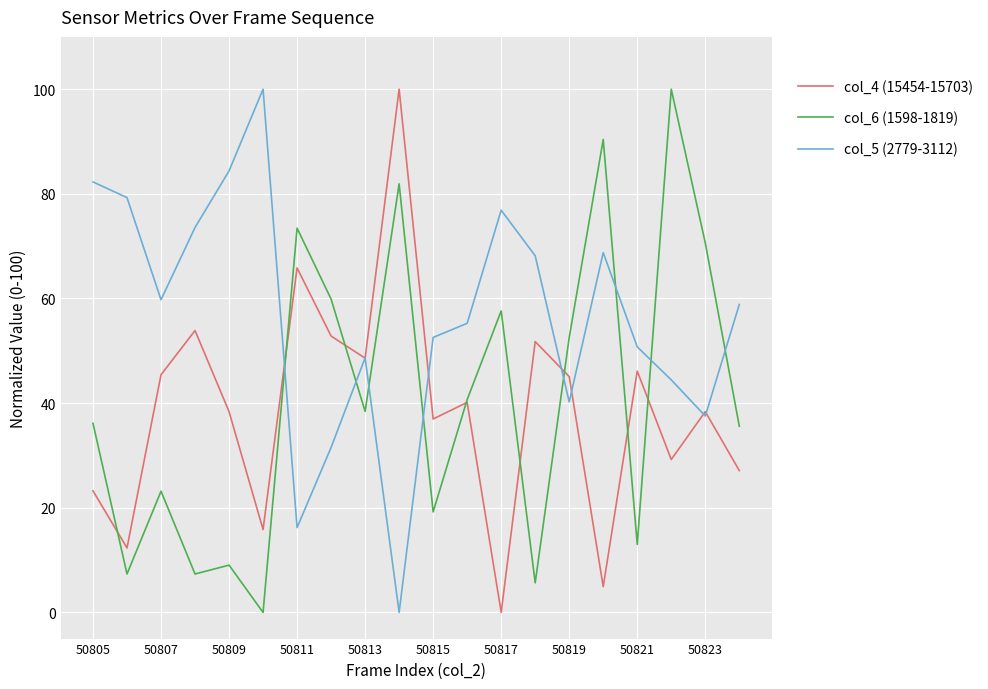

Which series has the largest total across all categories?

col_5 (2779-3112)